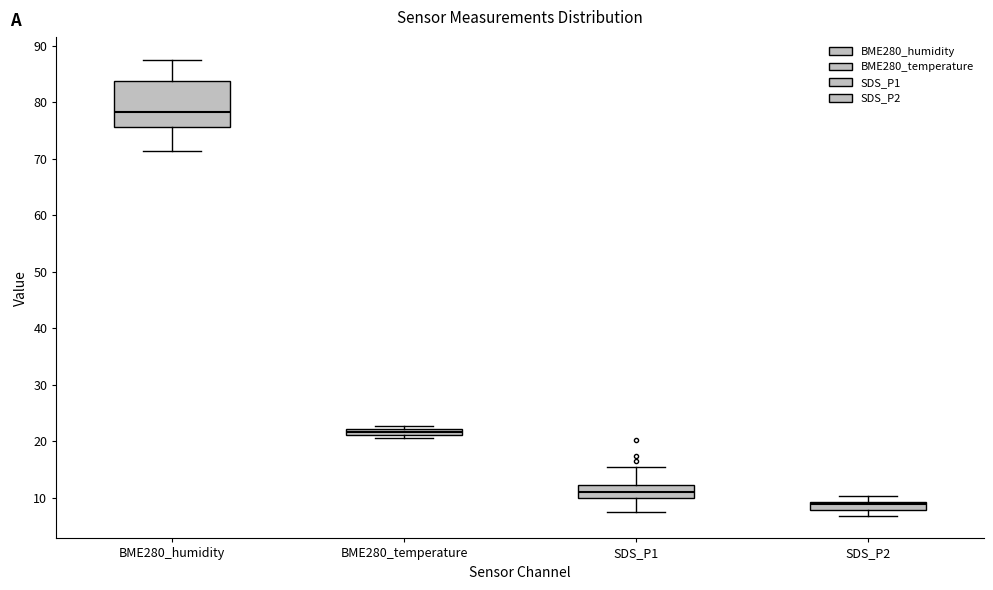

Where does the lower whisker of the box for SDS_P2 end on the y-axis? The values are not printed on the chart, so give them approximately, as read against the axis.

7